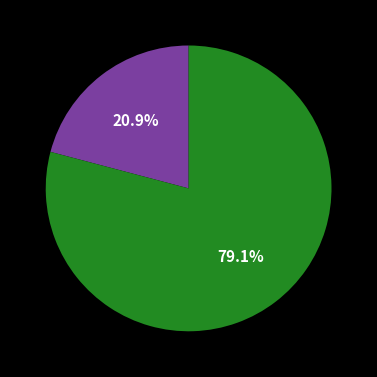

To the nearest percent, what is the average slice percentage?

50%